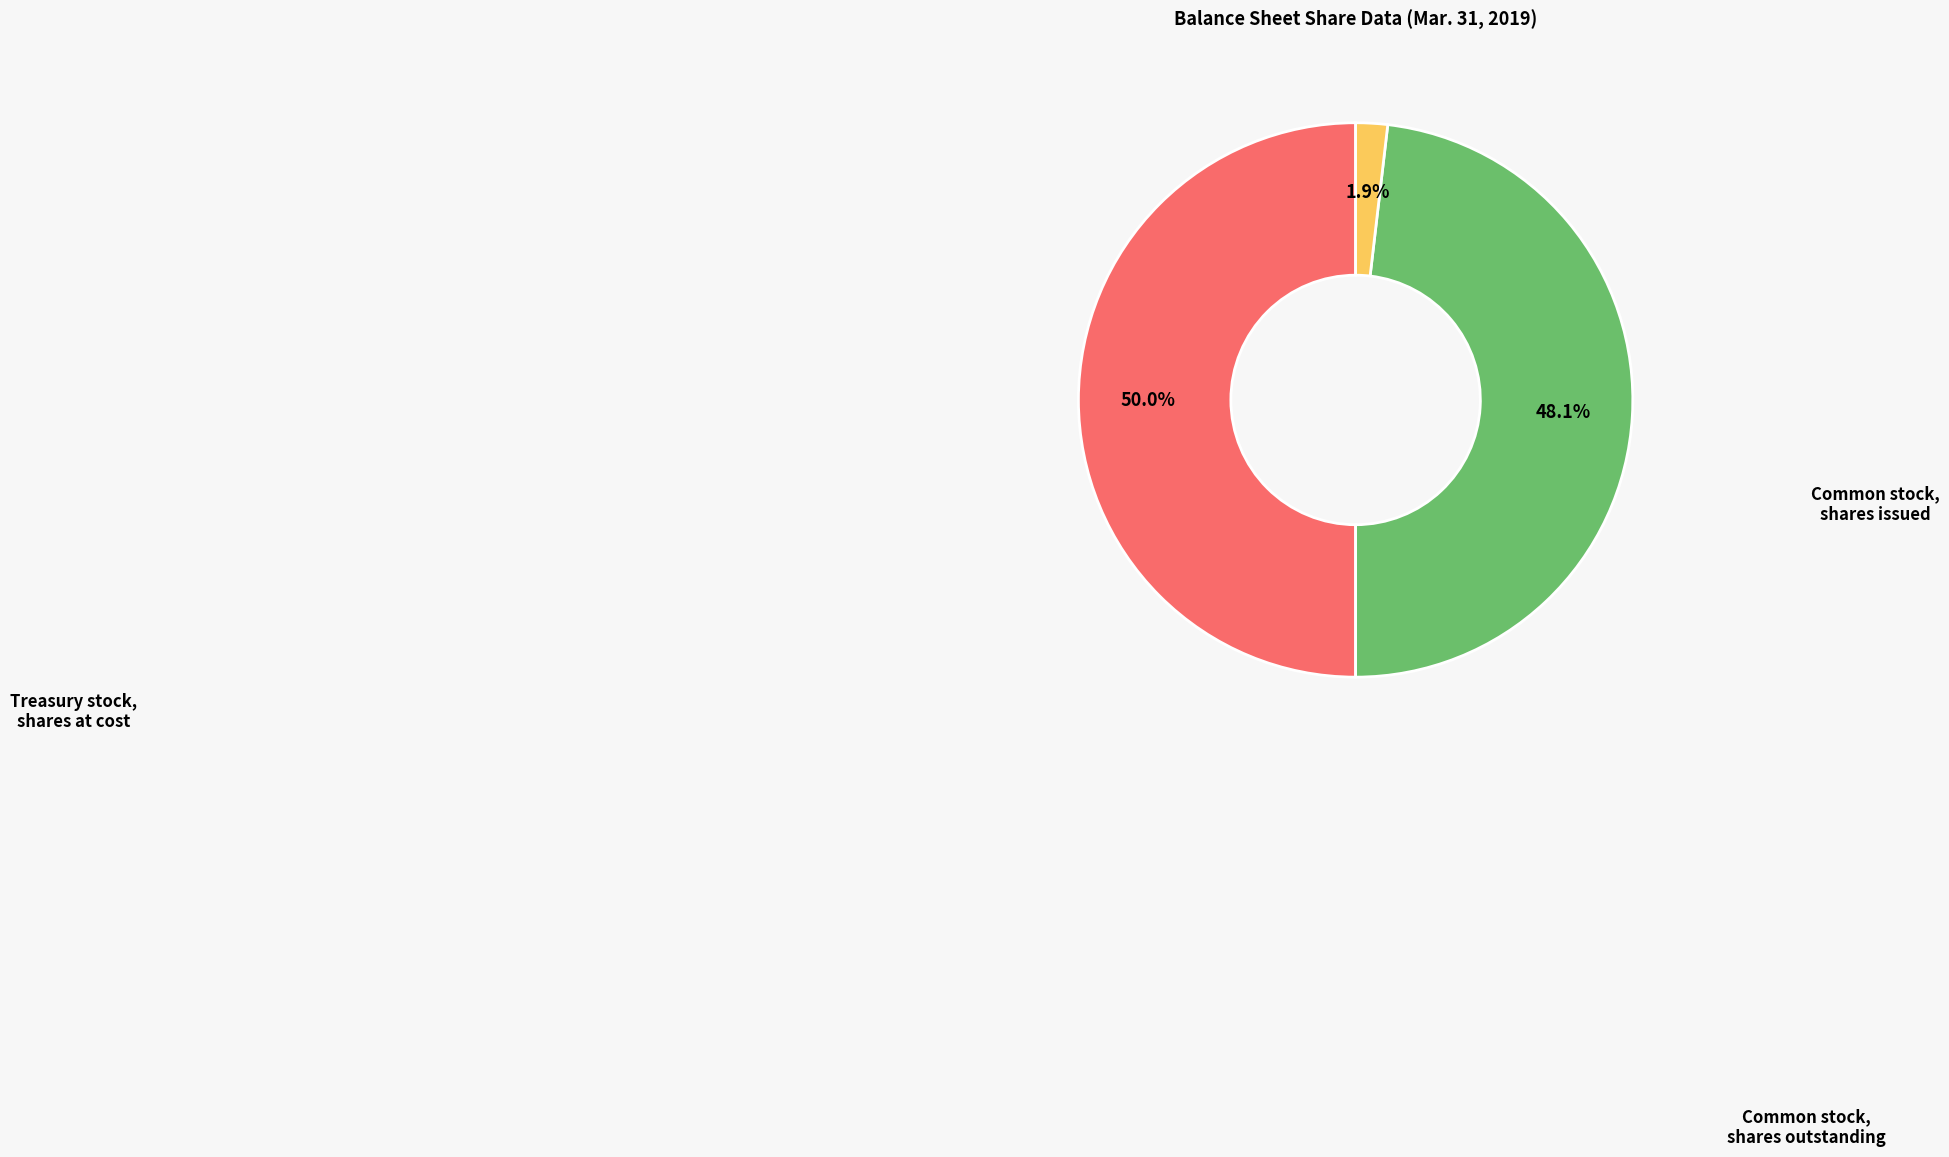

Which slice is the smallest?

Treasury stock, shares at cost